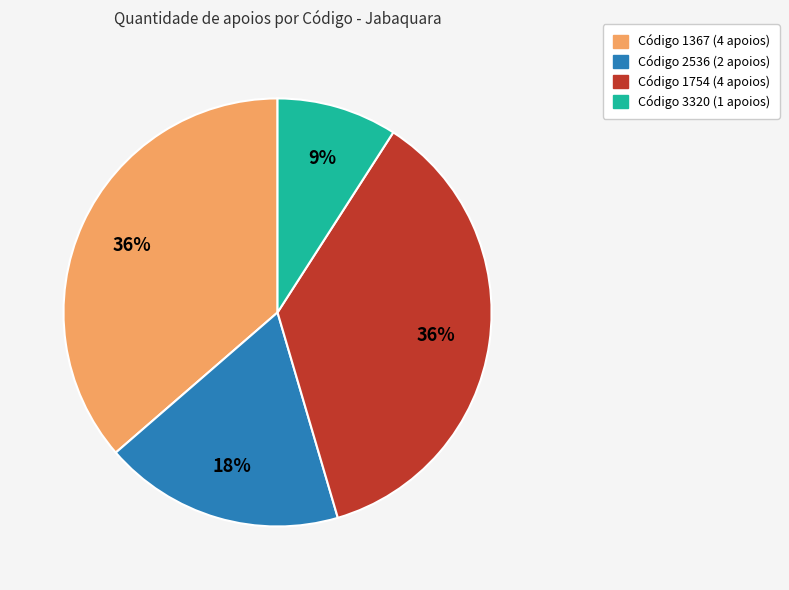

How many segments does this pie chart have?

4